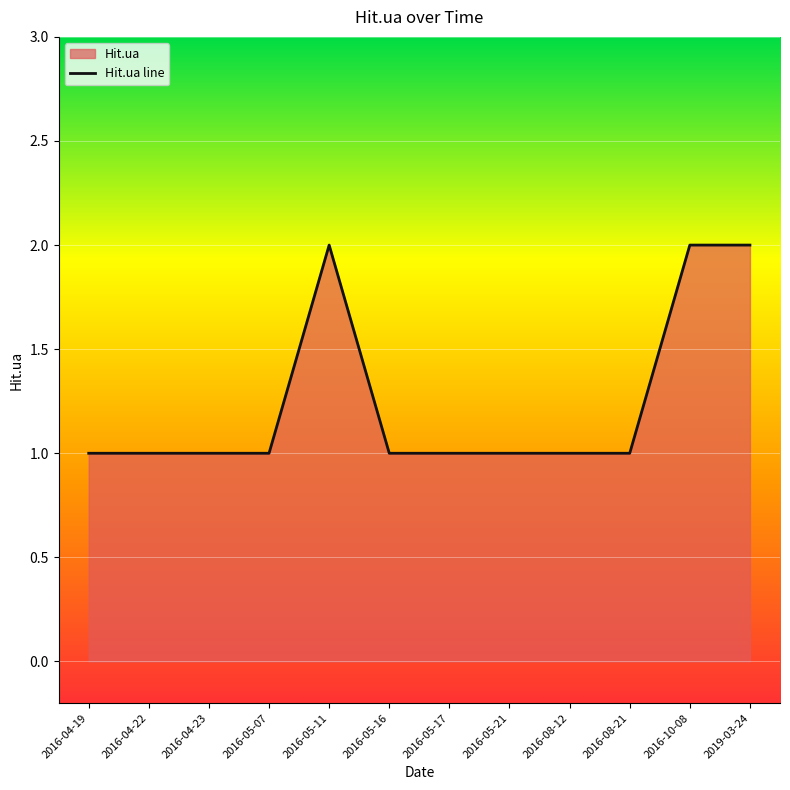

List the labels in order of value, largest first.

2016-05-11, 2016-10-08, 2019-03-24, 2016-04-19, 2016-04-22, 2016-04-23, 2016-05-07, 2016-05-16, 2016-05-17, 2016-05-21, 2016-08-12, 2016-08-21